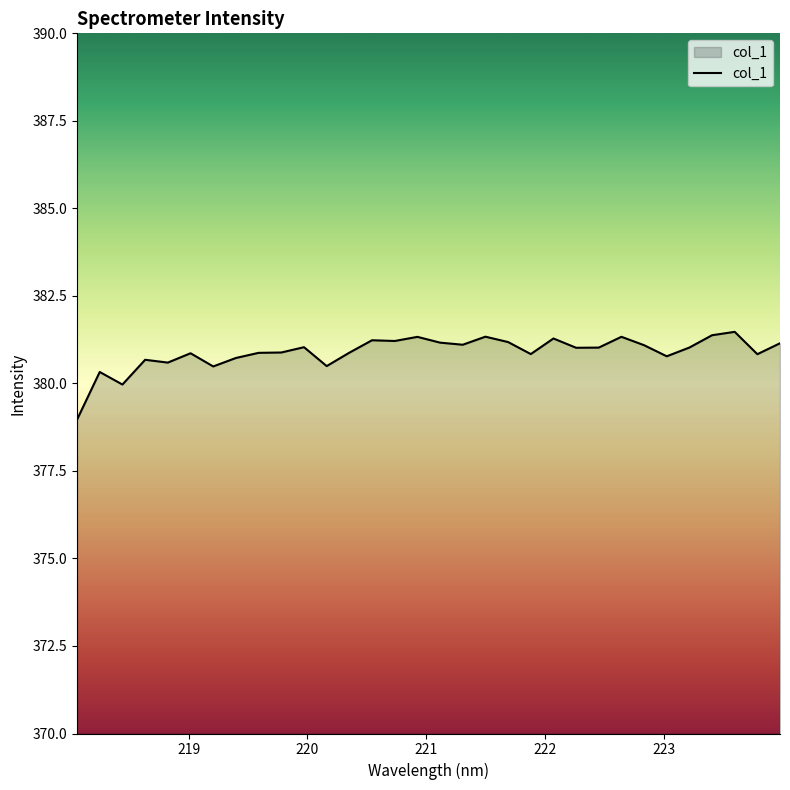

What is the maximum value shown in the chart?

381.5